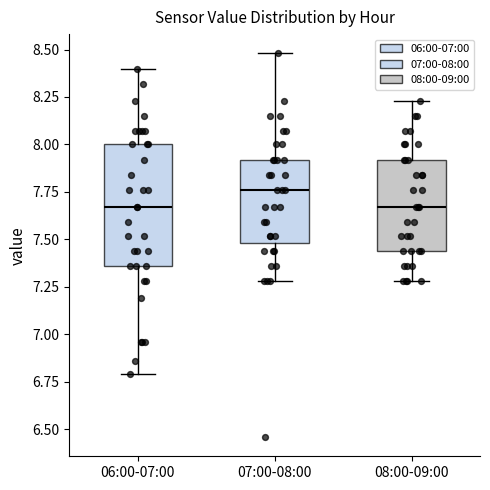

Reading left to right, read every box against the y-axis: the position of its median line, the range the box covers, and the ends of its whiskers. The values are not printed on the chart, so give them approximately, as read against the axis.

06:00-07:00: median 7.65, box 7.35 to 8.00, whiskers 6.80 to 8.40
07:00-08:00: median 7.75, box 7.50 to 7.90, whiskers 7.30 to 8.50
08:00-09:00: median 7.65, box 7.45 to 7.90, whiskers 7.30 to 8.25